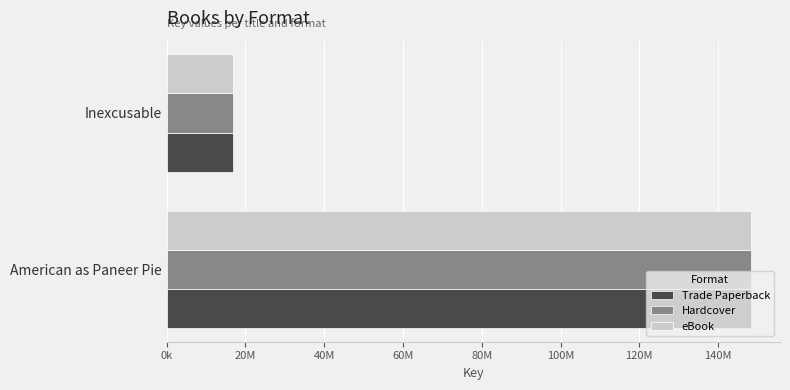

What is the lowest value of the eBook series?

16756568